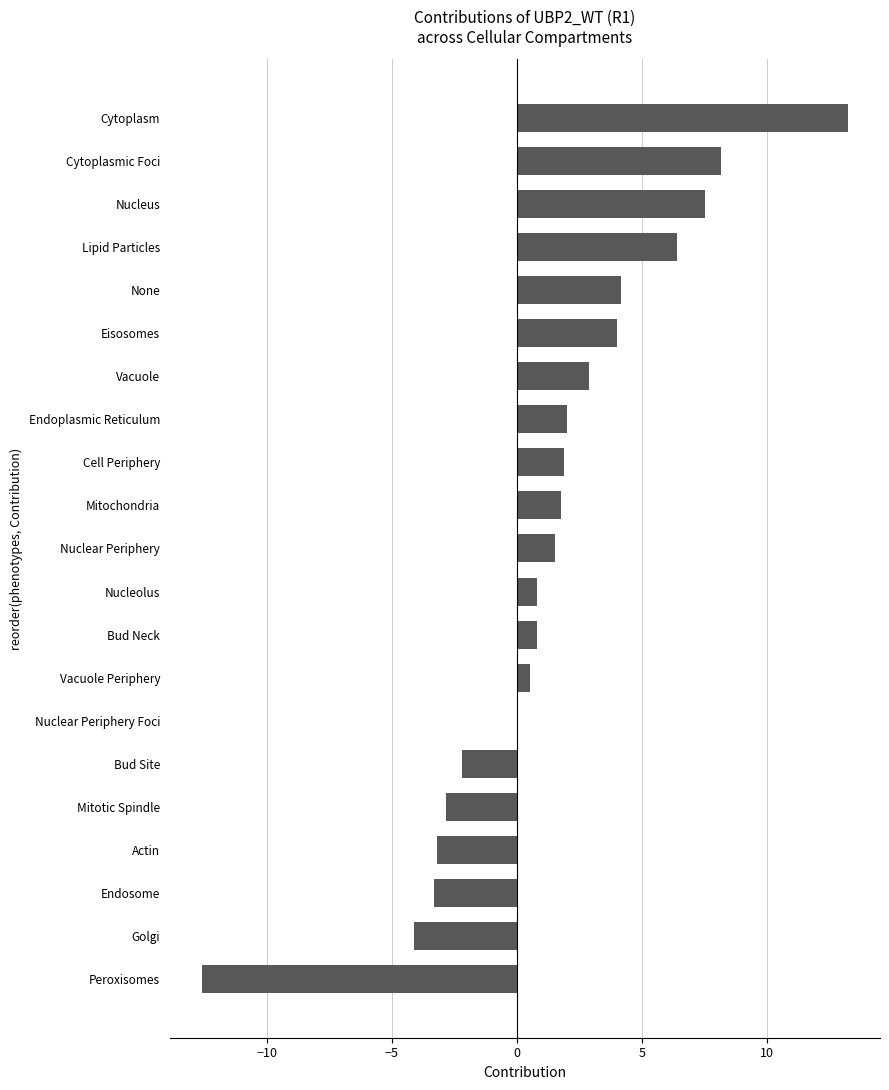

The value at None is 4.2. True or false?

True